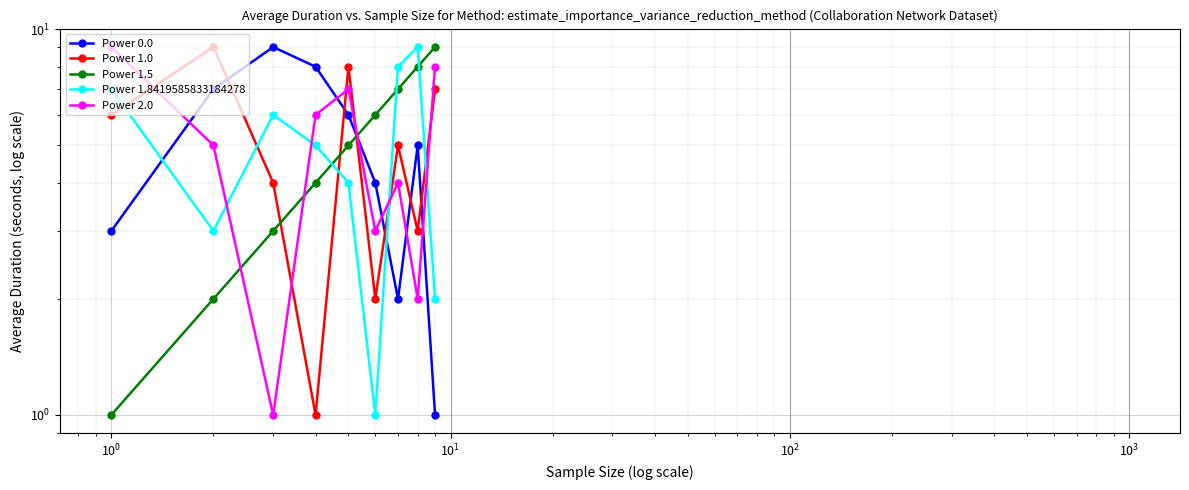

Read the Power 1.8419585833184278 value at $\mathdefault{10^{1}}$.

5